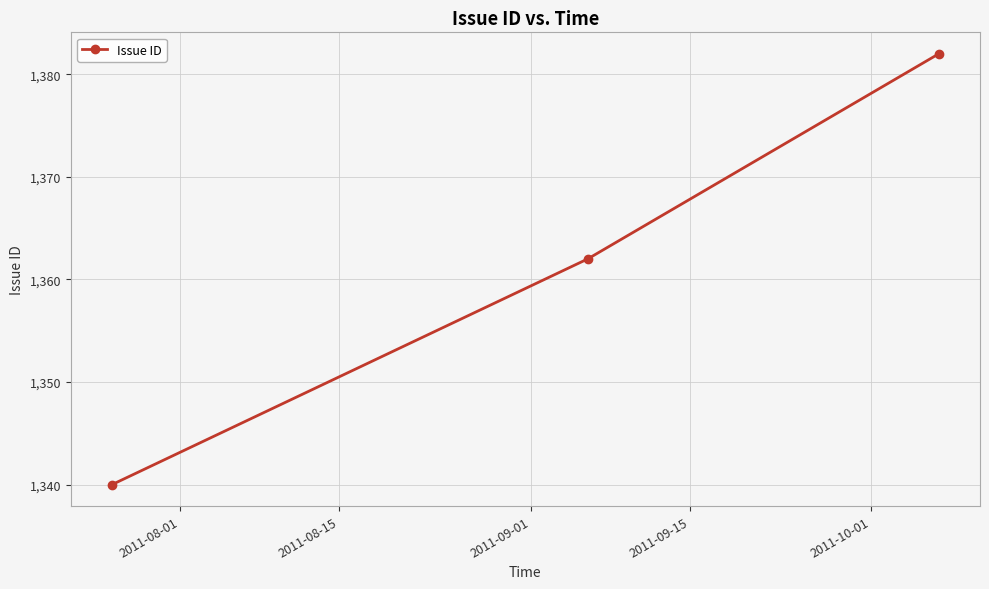

What is the greatest value displayed?

1382